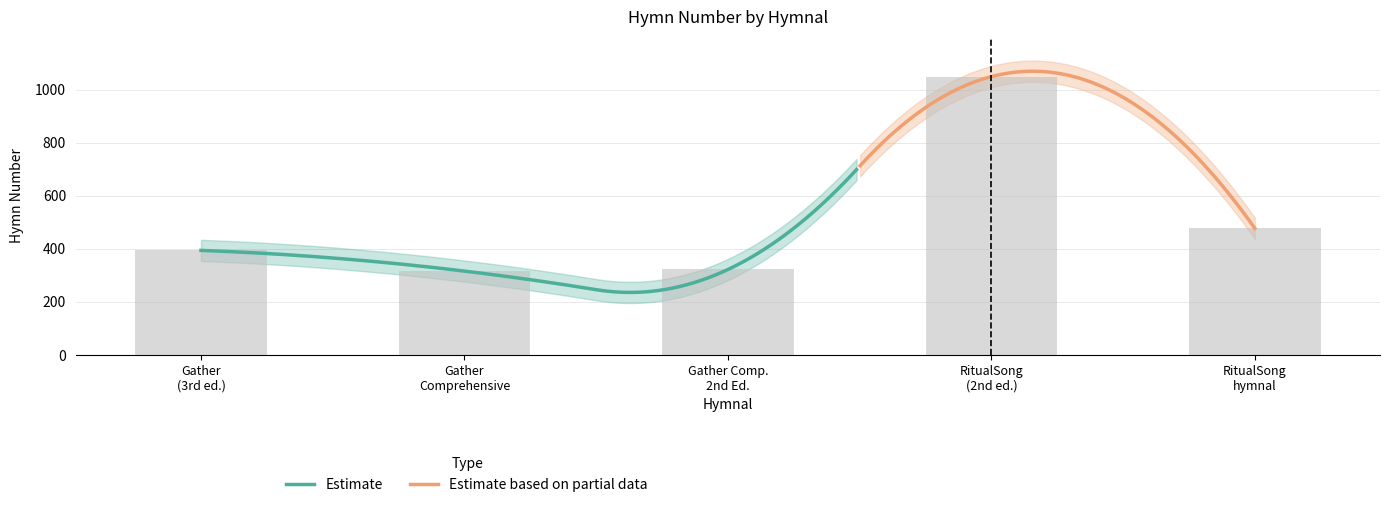

Rank the categories by value from lowest to highest.

Gather Comprehensive, Gather Comp. 2nd Ed., Gather (3rd ed.), RitualSong hymnal, RitualSong (2nd ed.)